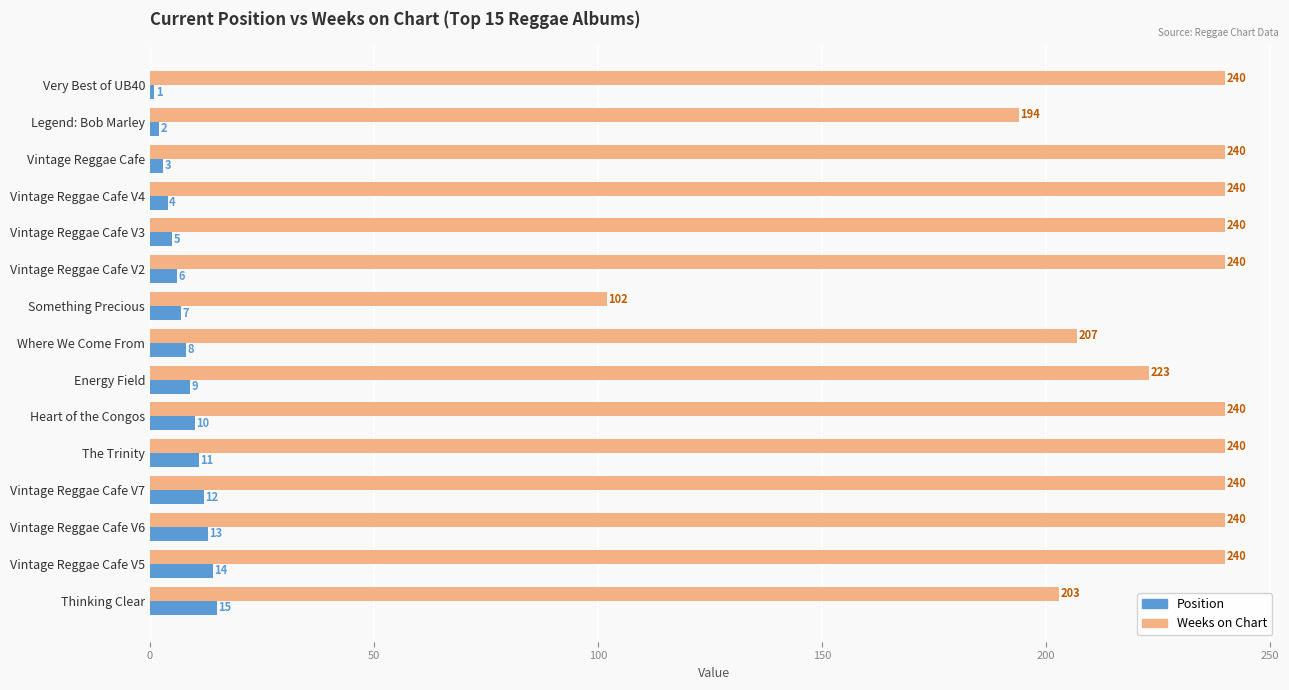

What is the minimum value shown in the chart?

1